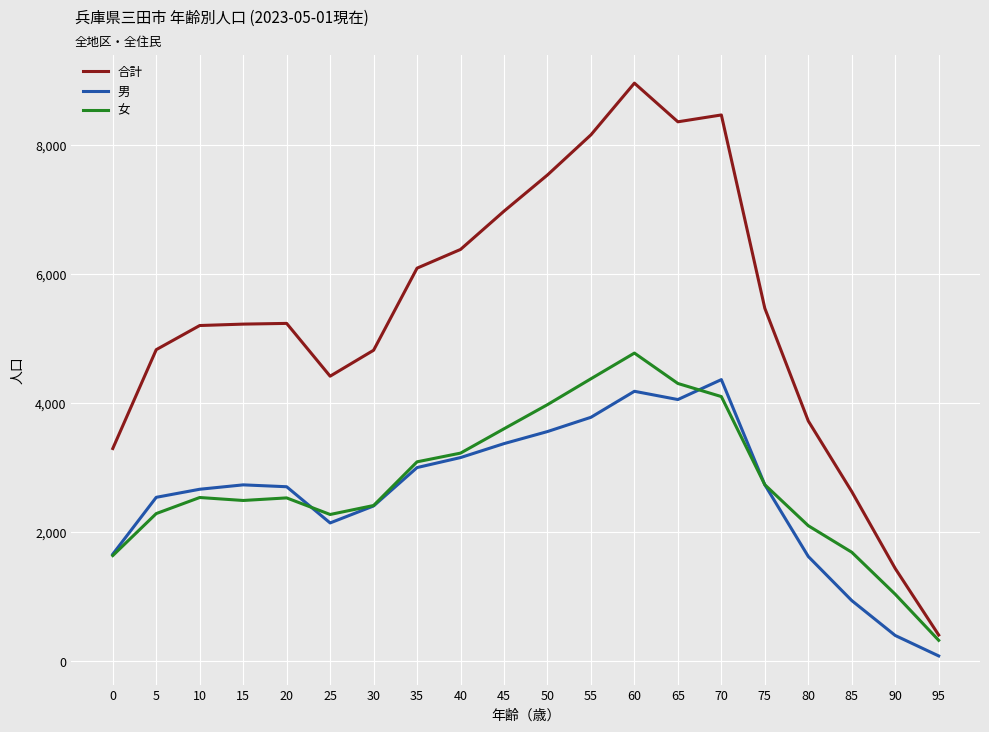

True or false: 合計 has a value of 4828 at 5.

True